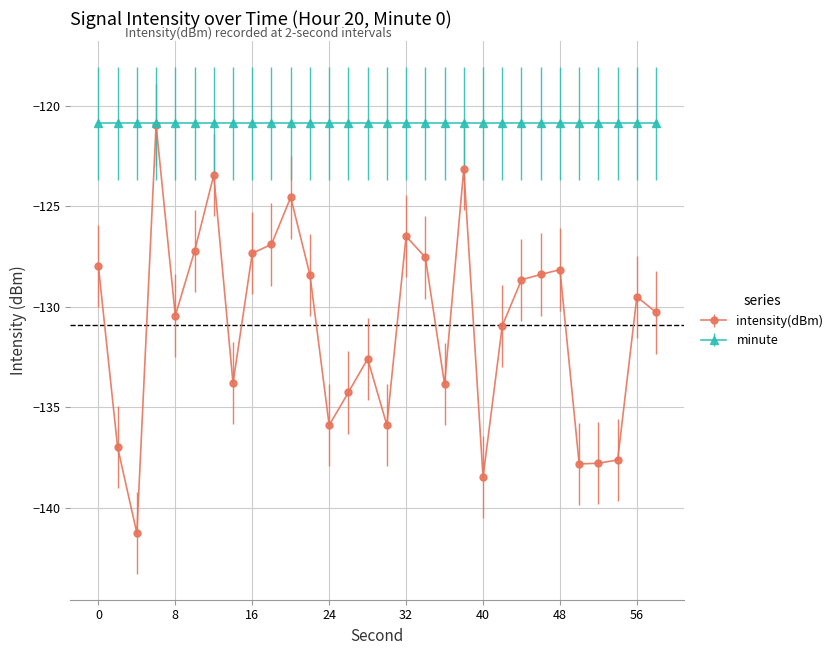

How many lines are shown in the chart?

2